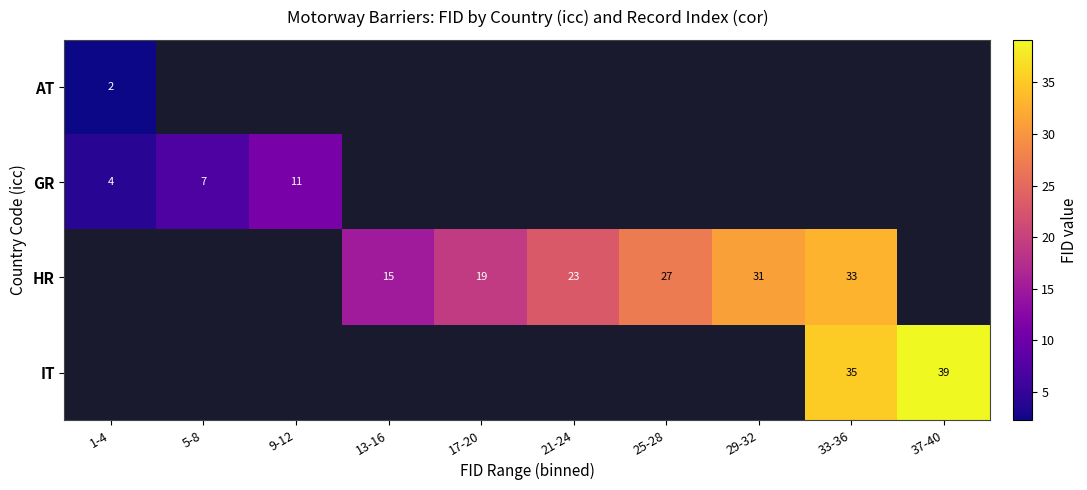

Rank the series by their maximum value, from lowest to highest.

AT, GR, HR, IT